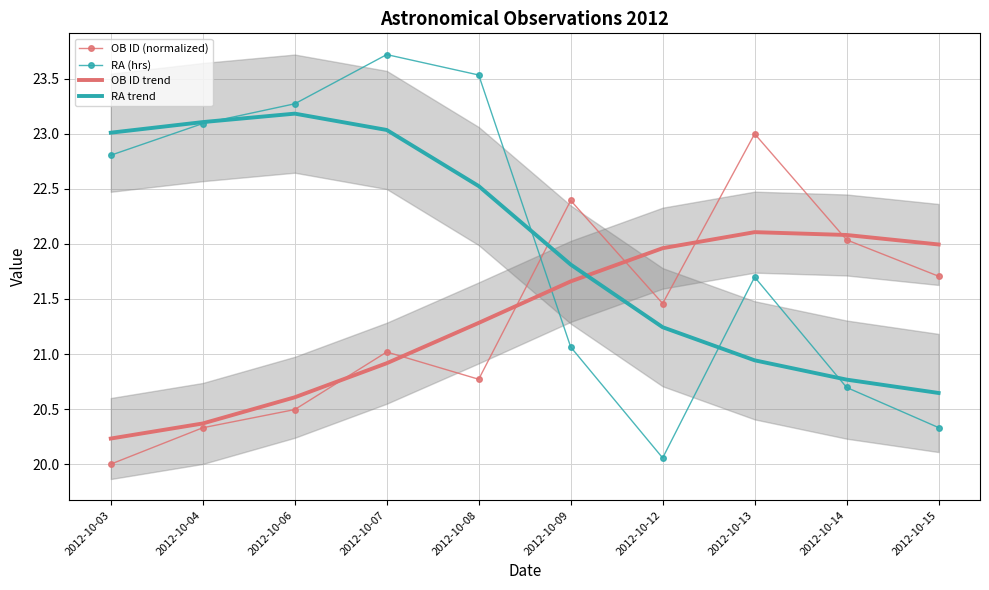

True or false: RA trend and OB ID trend intersect in this chart.

True